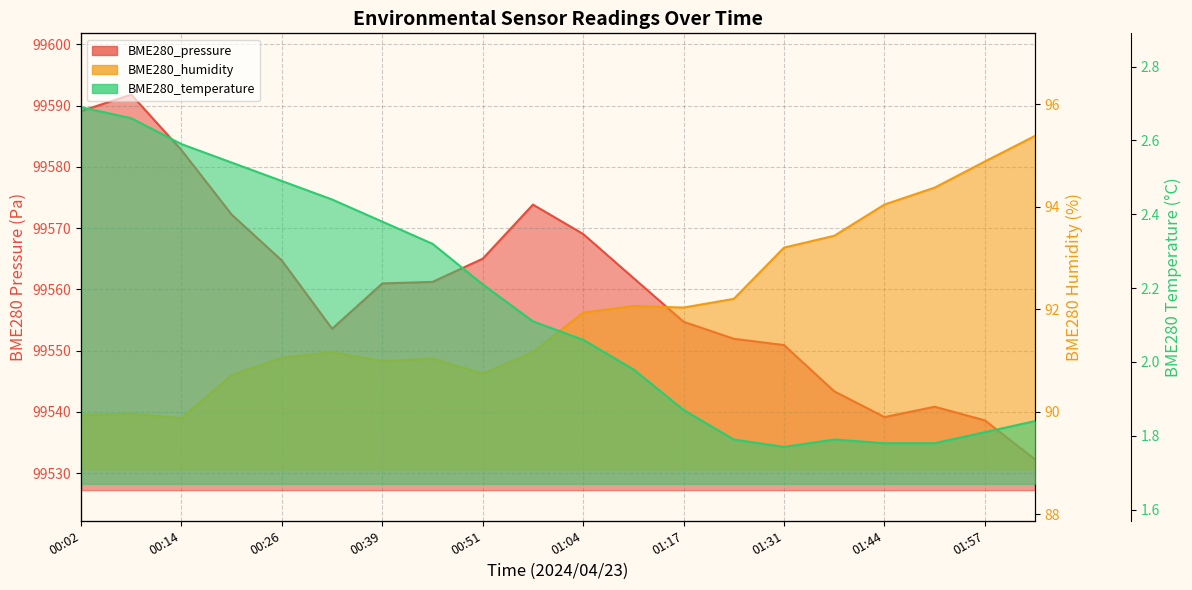

Which series has the largest range (max minus min)?

BME280_pressure